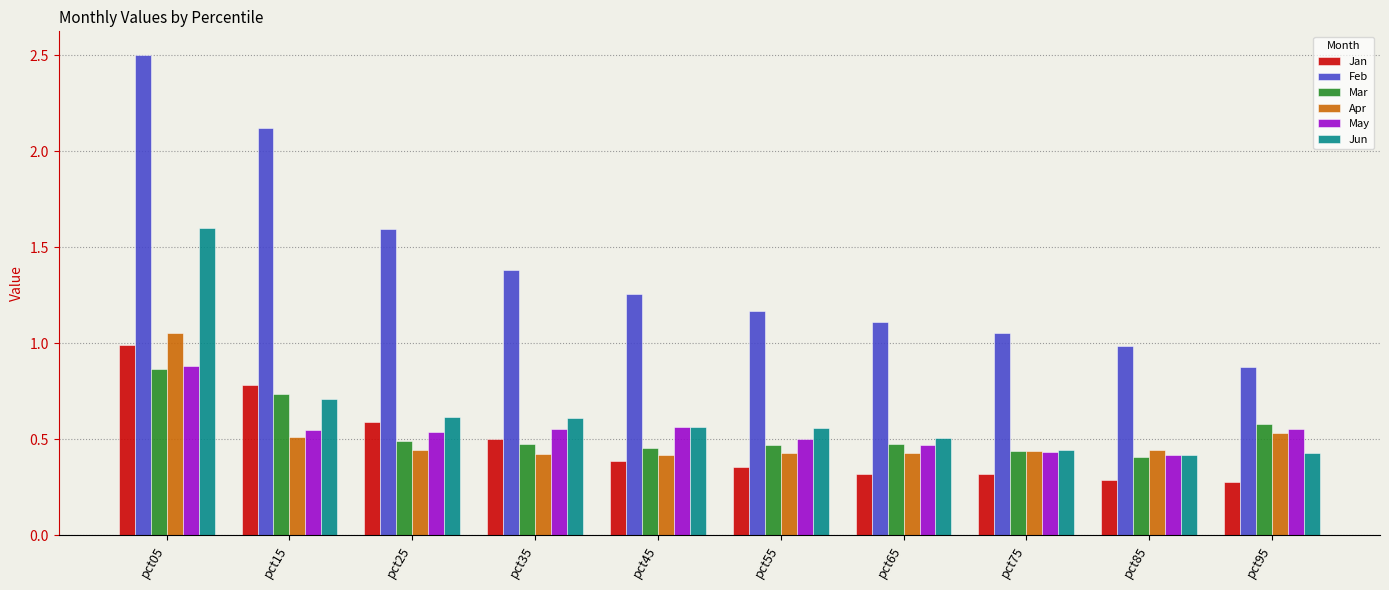

What is the sum of the Jan values at pct35 and pct65?

0.8